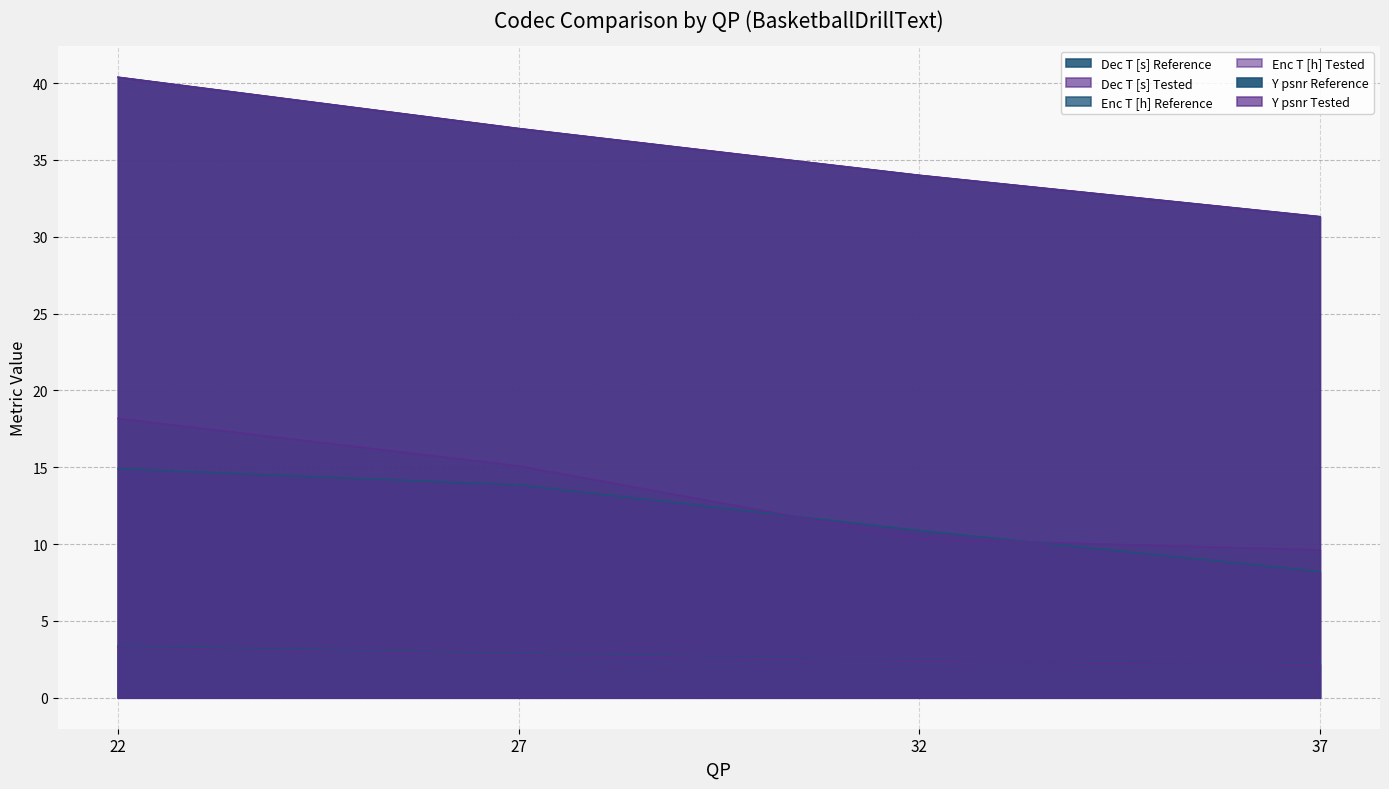

Rank the categories by Enc T [h] Tested value from highest to lowest.

22, 27, 32, 37